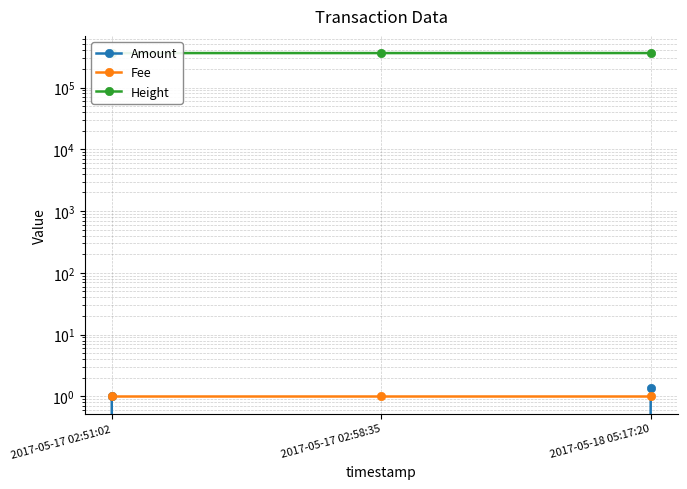

What is the value of the Height point at the 3rd from the left?

361198.0